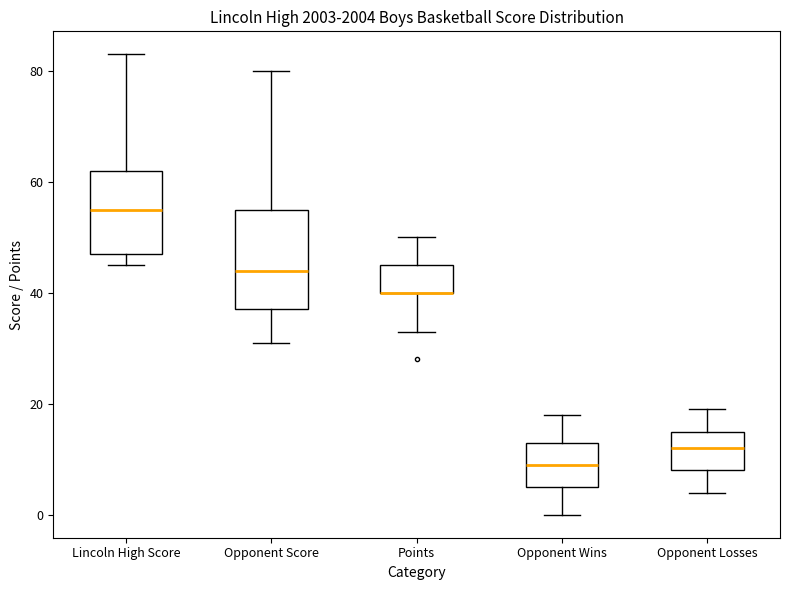

Which box is the tallest, from its lower edge to its upper edge?

Opponent Score